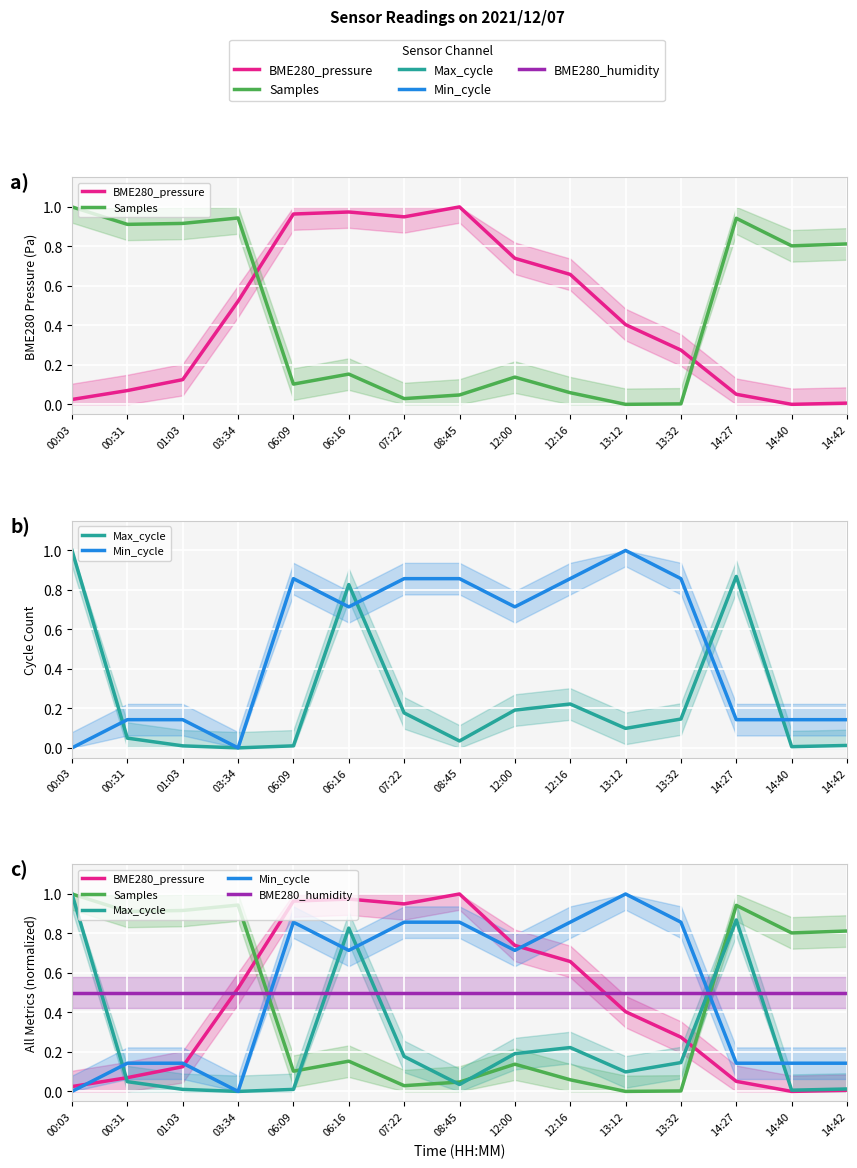

What is the label of the 7th point from the right?

12:00